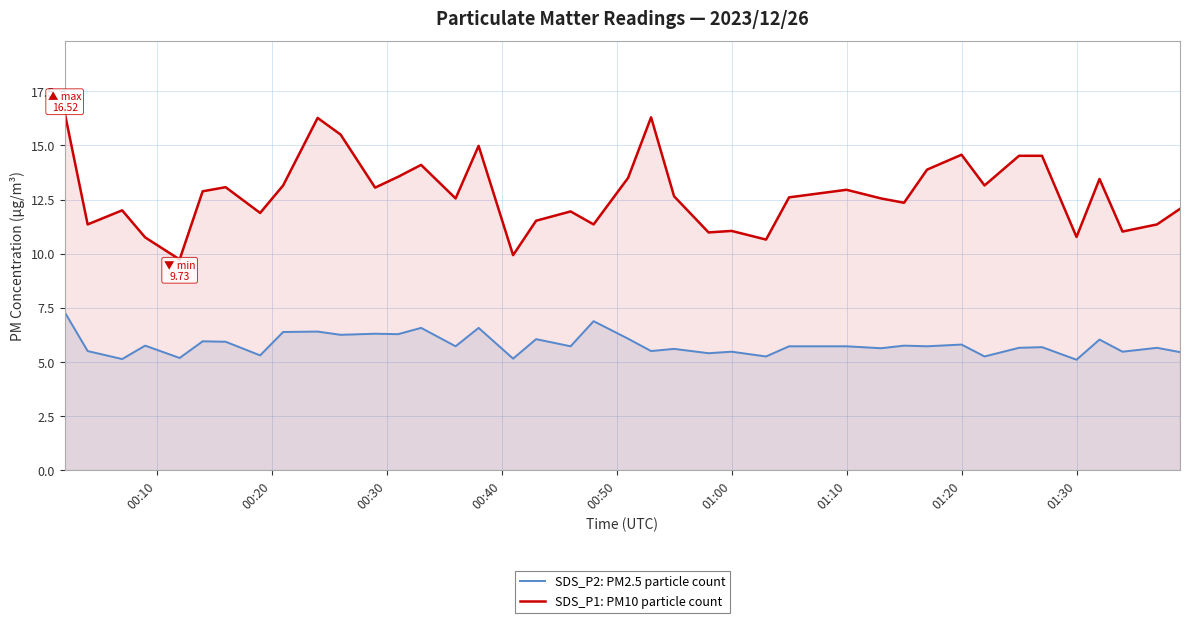

Which series changed the most between 01:10 and 01:20?

SDS_P1: PM10 particle count